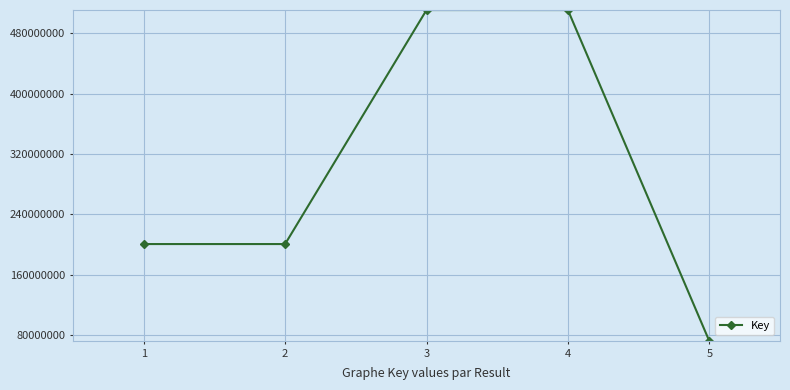

How many points are higher than both their immediate neighbors (excluding endpoints)?

1